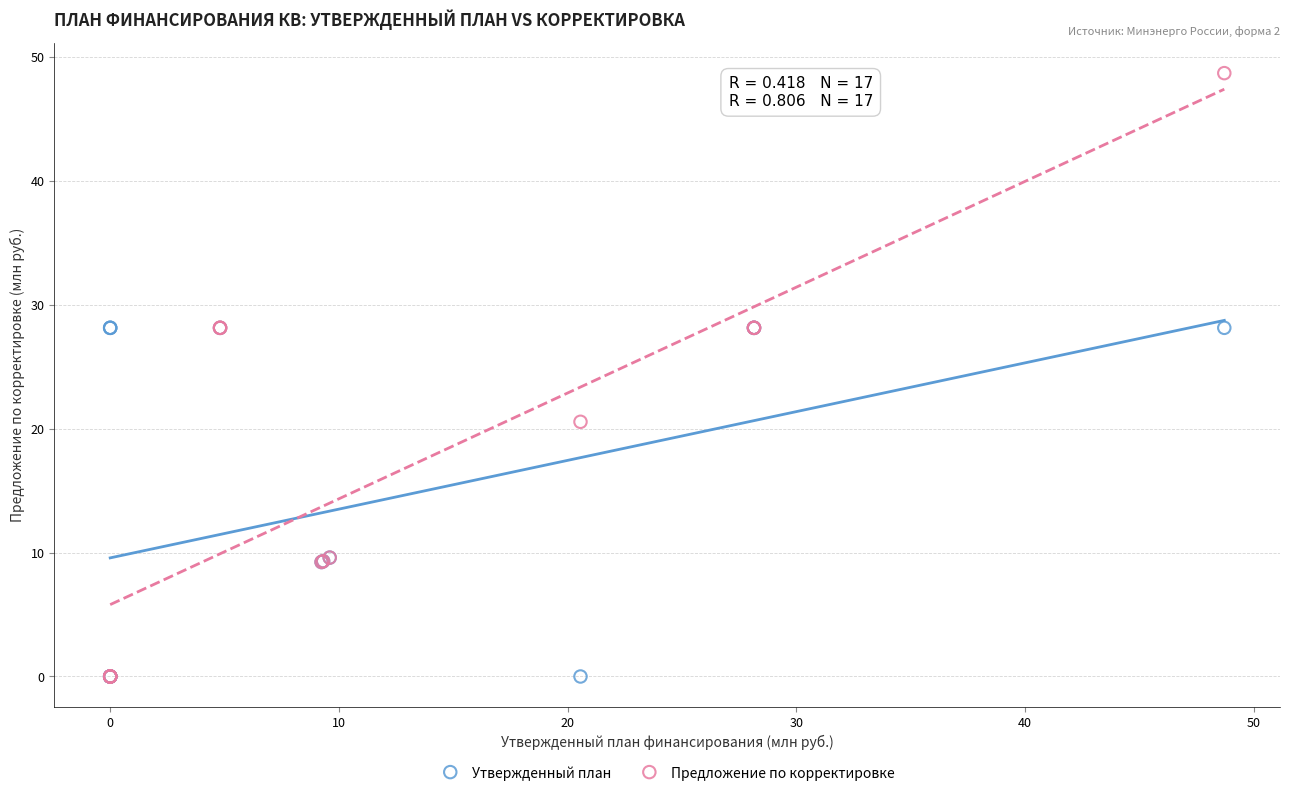

Which series has the widest spread of Y values?

Предложение по корректировке